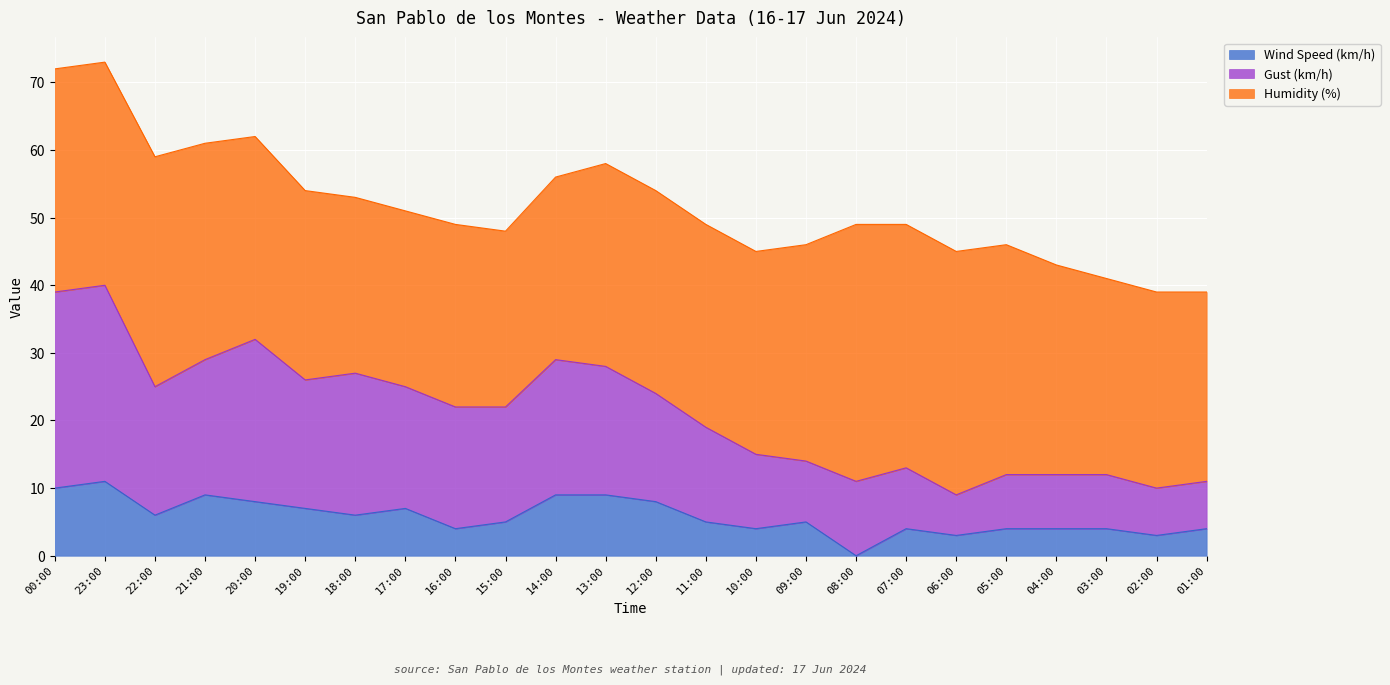

At which label does Wind Speed (km/h) reach its minimum?

08:00